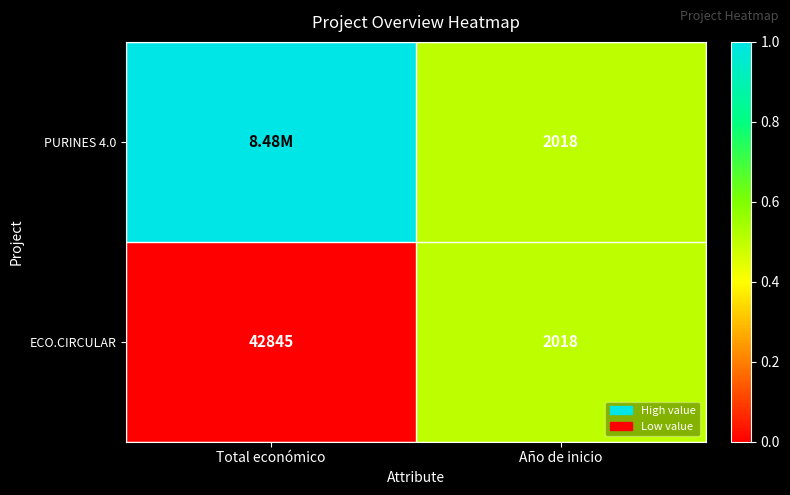

What is the sum of all ECO.CIRCULAR values?

44863